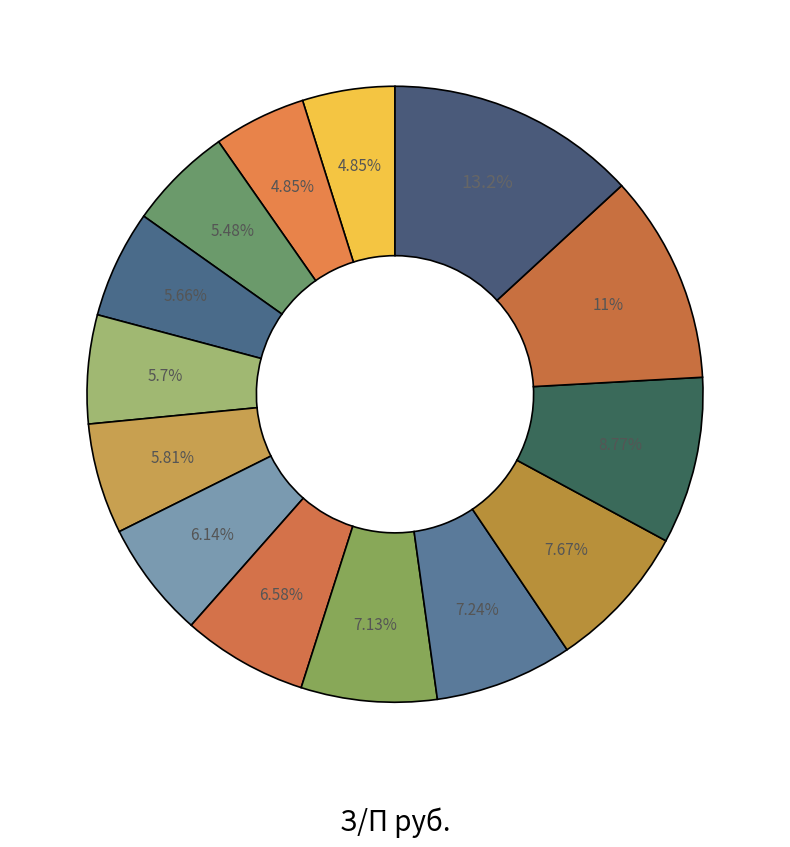

How many slices are in this pie chart?

14